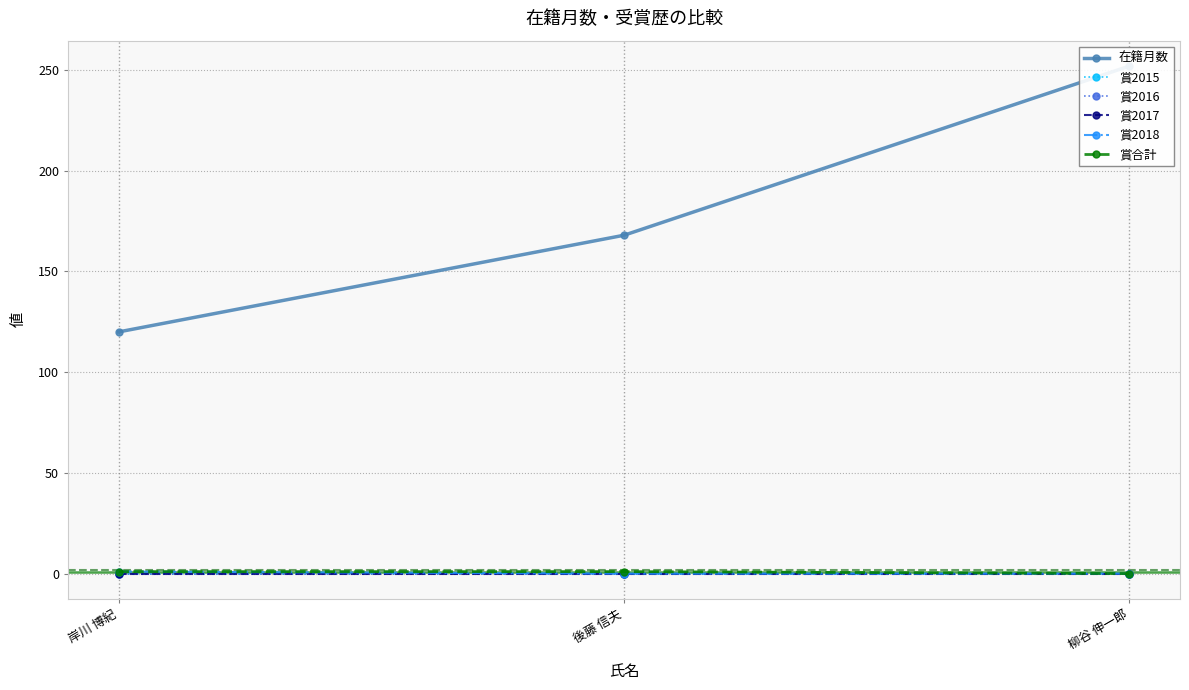

List the series in order of their peak value, lowest first.

賞2015, 賞2016, 賞2017, 賞2018, 賞合計, 在籍月数